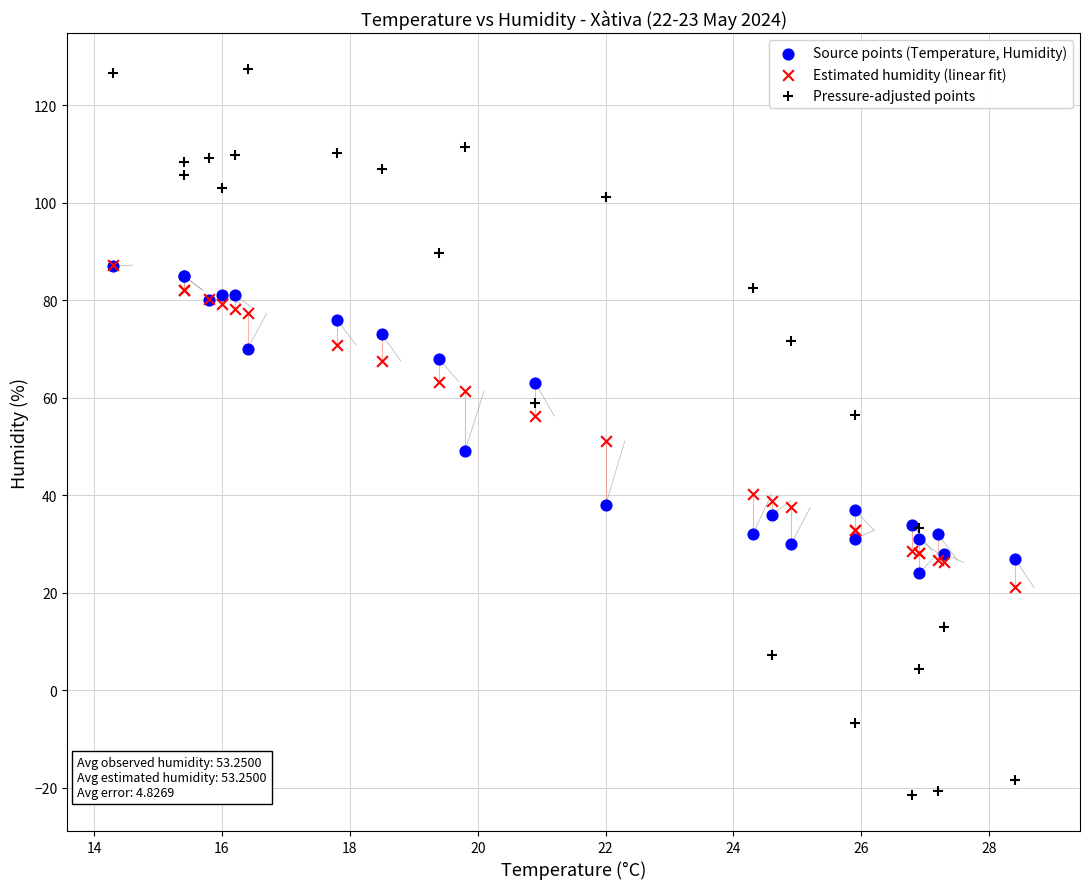

Which series has the widest spread of Y values?

Pressure-adjusted points